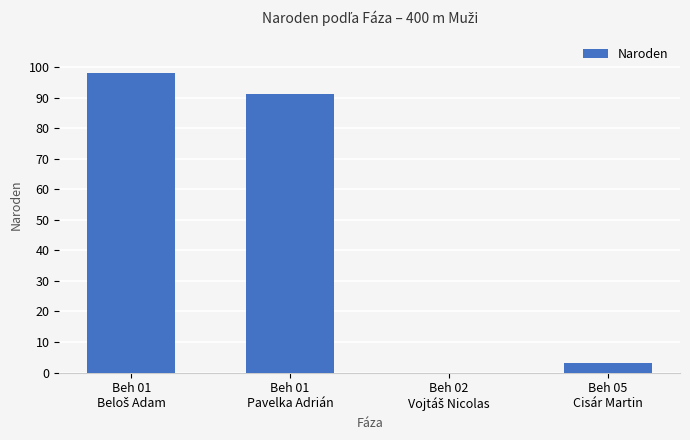

What is the sum of all values?

192